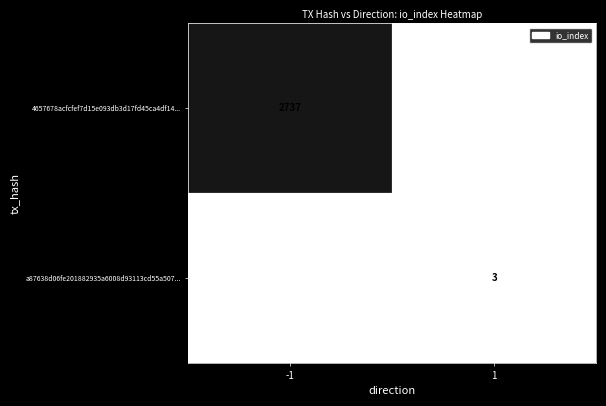

Is it true that 4657678acfcfef7d15e093db3d17fd45ca4df14... equals 1705 at -1?

False